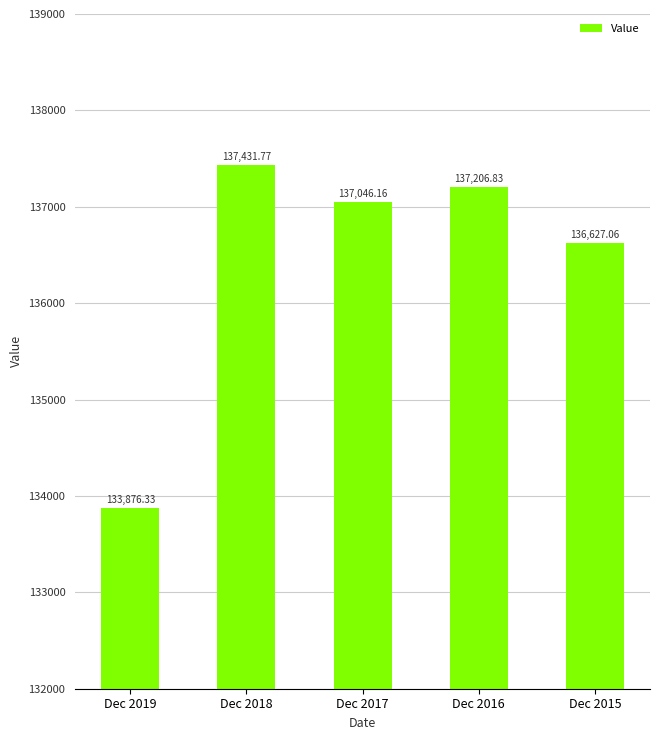

Read the value at Dec 2016.

137206.8